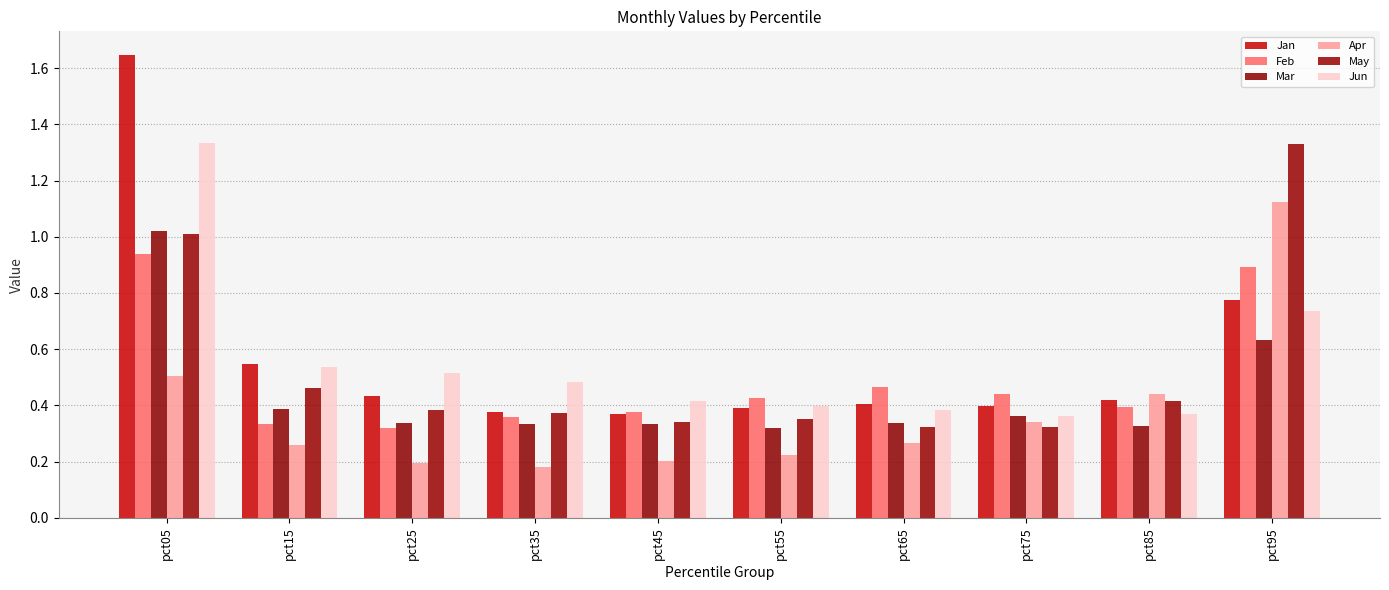

What is the value of the Apr bar at the 4th from the left?

0.2